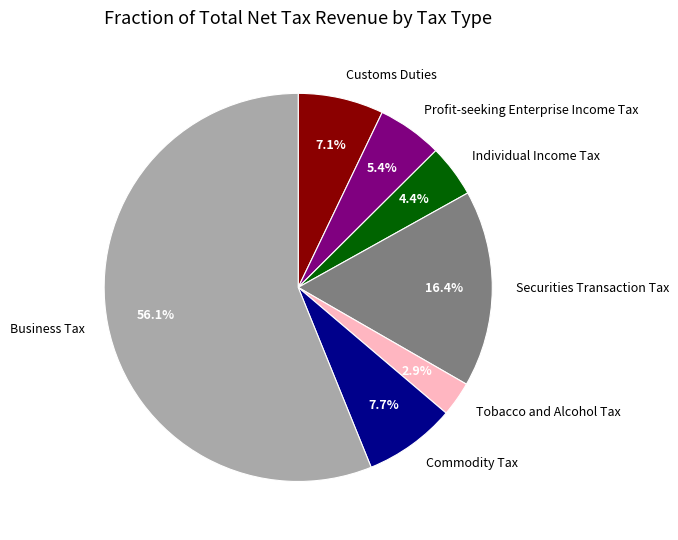

Combined, do Individual Income Tax and Business Tax account for over 50%?

Yes